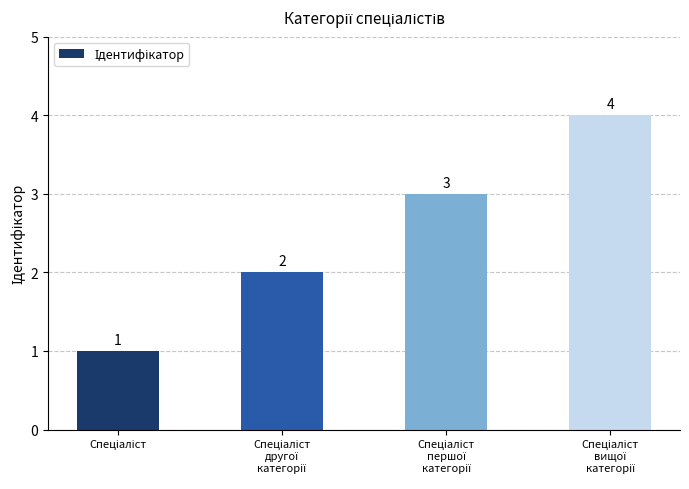

What is the greatest value displayed?

4